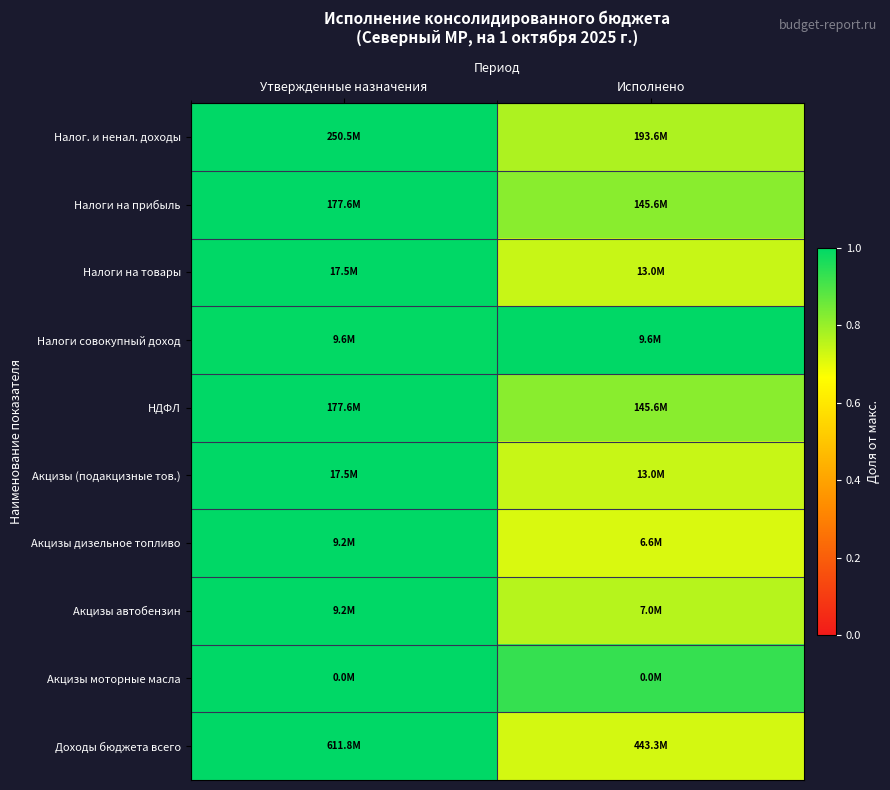

Reading left to right, list all the values displayed in this chart.

Налог. и ненал. доходы: Утвержденные назначения=1.0	Исполнено=0.8
Налоги на прибыль: Утвержденные назначения=1.0	Исполнено=0.8
Налоги на товары: Утвержденные назначения=1.0	Исполнено=0.7
Налоги совокупный доход: Утвержденные назначения=1.0	Исполнено=1.0
НДФЛ: Утвержденные назначения=1.0	Исполнено=0.8
Акцизы (подакцизные тов.): Утвержденные назначения=1.0	Исполнено=0.7
Акцизы дизельное топливо: Утвержденные назначения=1.0	Исполнено=0.7
Акцизы автобензин: Утвержденные назначения=1.0	Исполнено=0.8
Акцизы моторные масла: Утвержденные назначения=1.0	Исполнено=0.9
Доходы бюджета всего: Утвержденные назначения=1.0	Исполнено=0.7